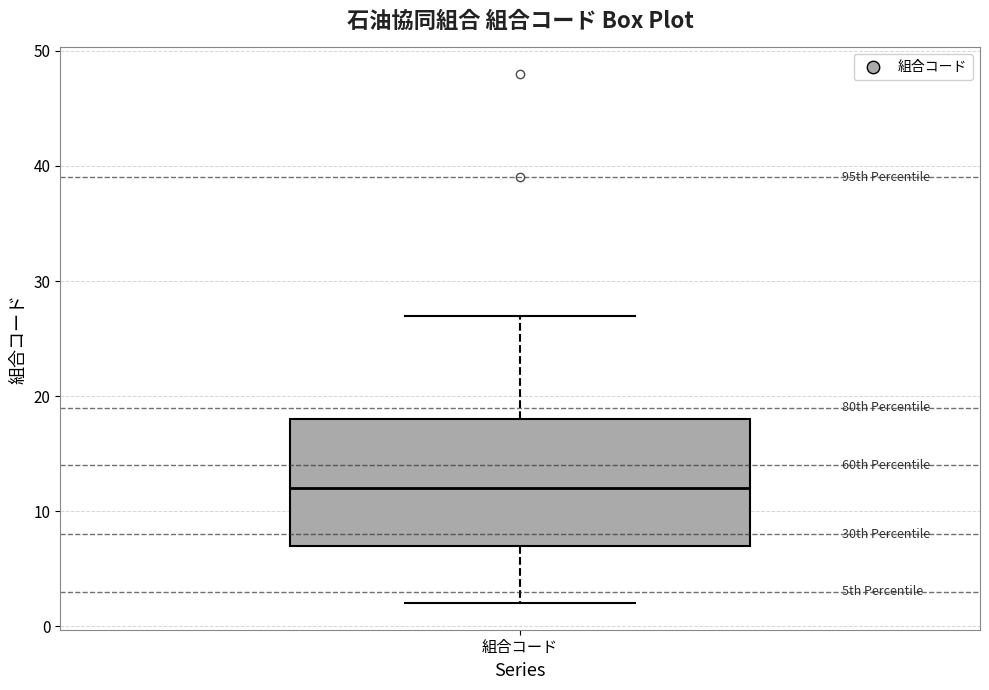

Where is the upper edge of the box for 組合コード on the y-axis? The values are not printed on the chart, so give them approximately, as read against the axis.

18